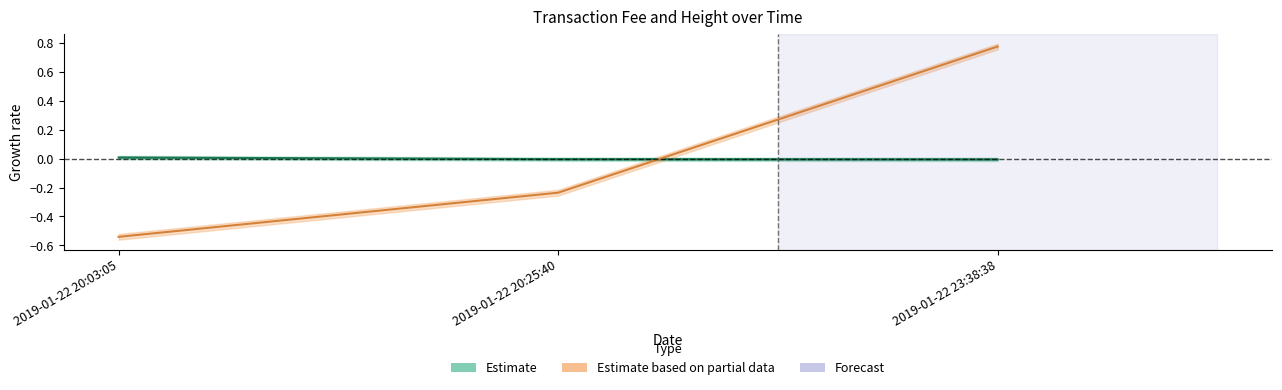

Reading left to right, list all the values displayed in this chart.

Height (Estimate): 0.0	-0.0	-0.0
Fee (Estimate based on partial data): -0.5	-0.2	0.8